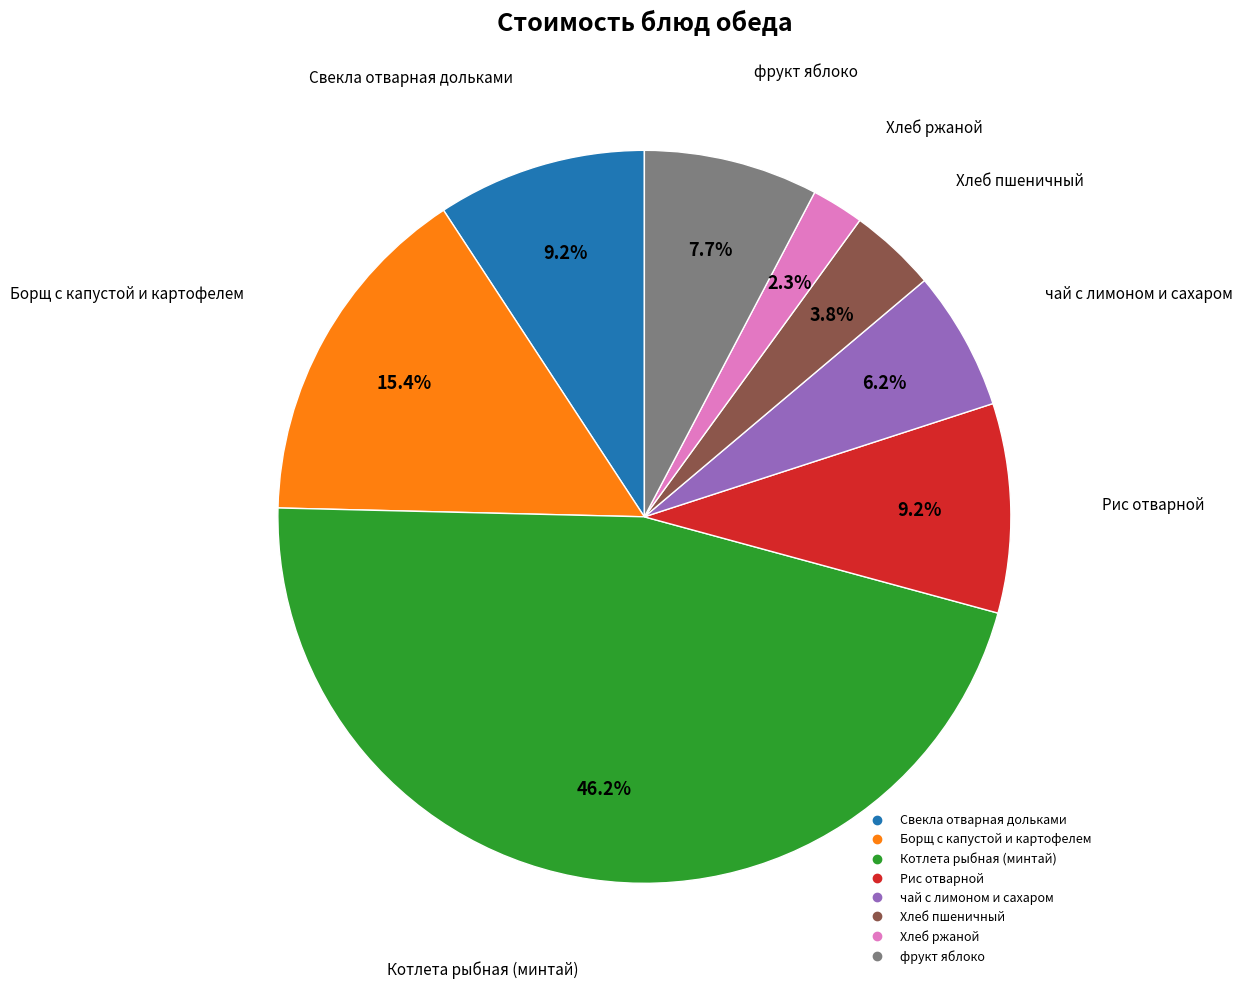

The Хлеб пшеничный slice represents 4% of the pie. True or false?

True